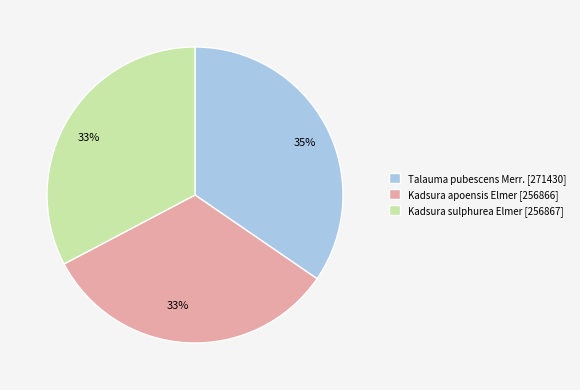

What is the ratio of the value at Kadsura apoensis Elmer [256866] to the value at Talauma pubescens Merr. [271430]?

0.9